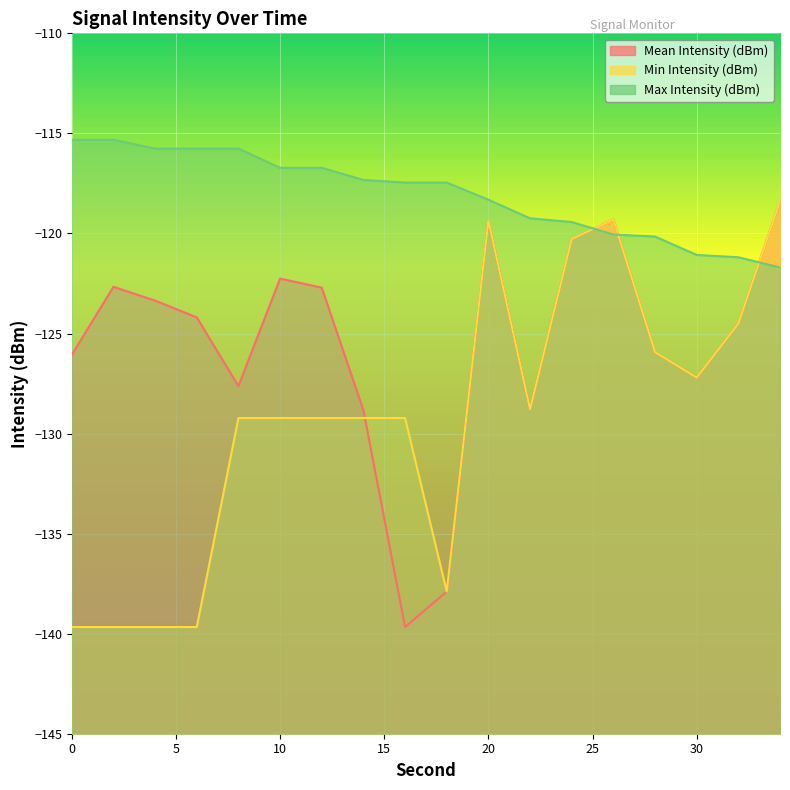

How many lines are shown in the chart?

3